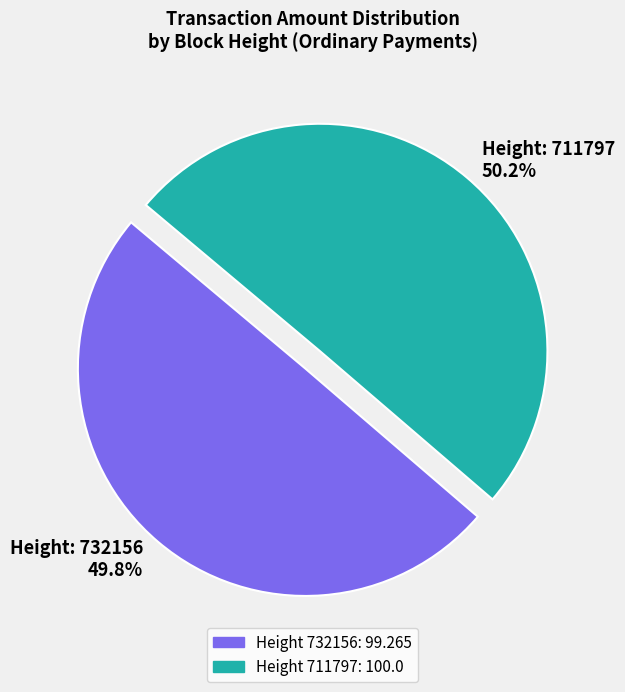

Is there any slice that represents more than half of the pie?

Yes